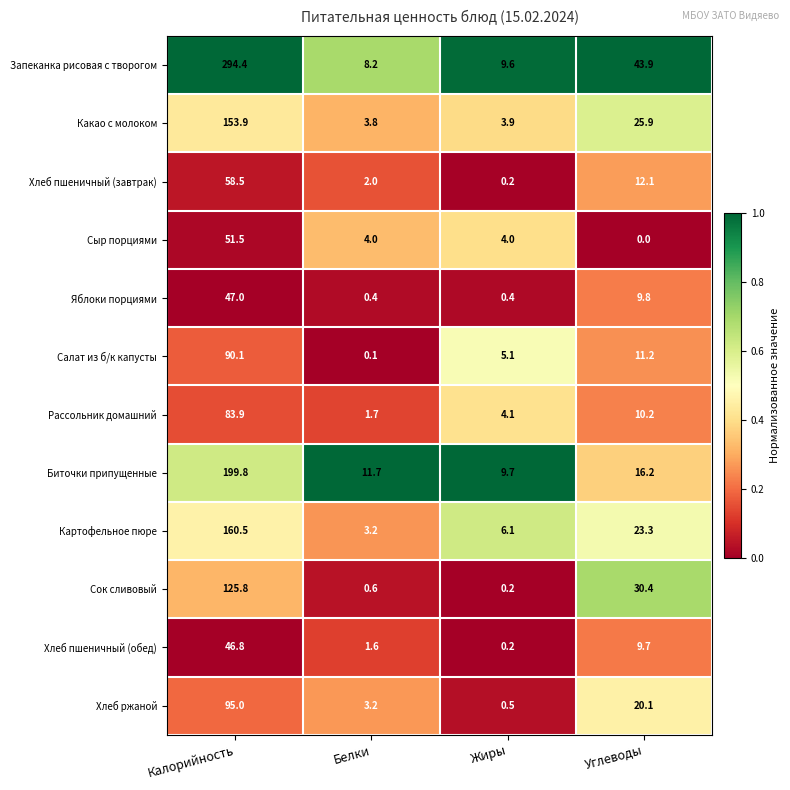

What is the average value of the Яблоки порциями series?

14.4